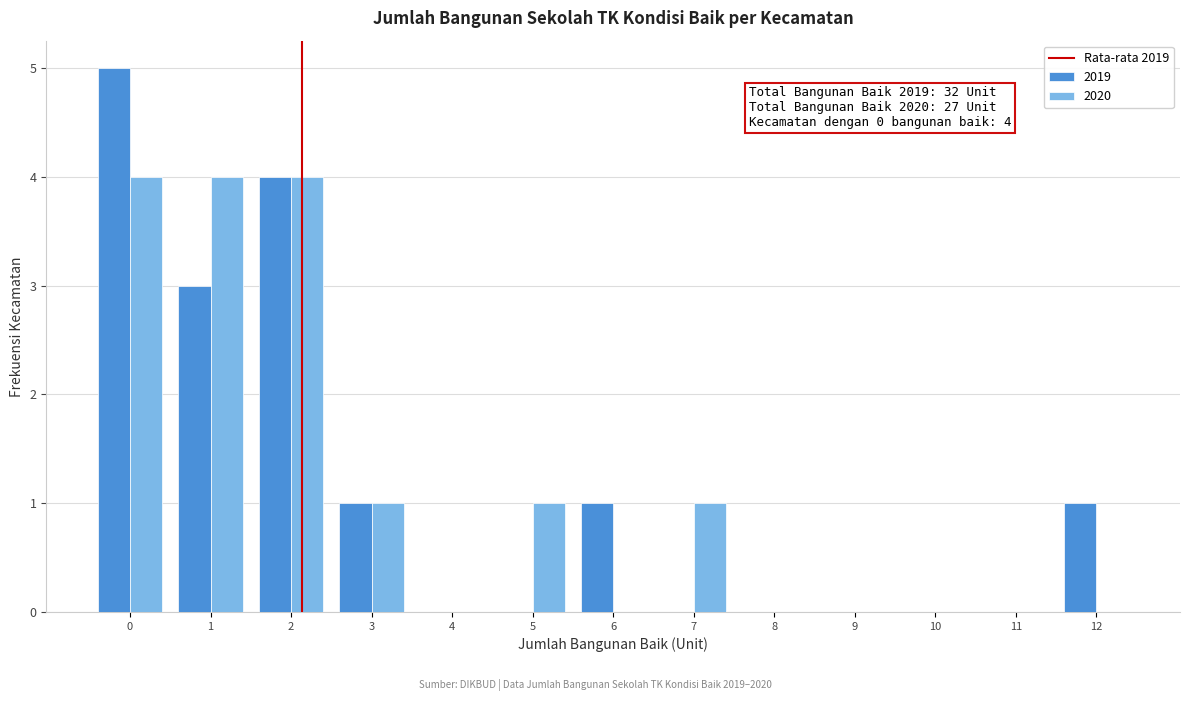

In the 2019 series, which range on the x-axis has the tallest bar?

-0.5 to 0.5